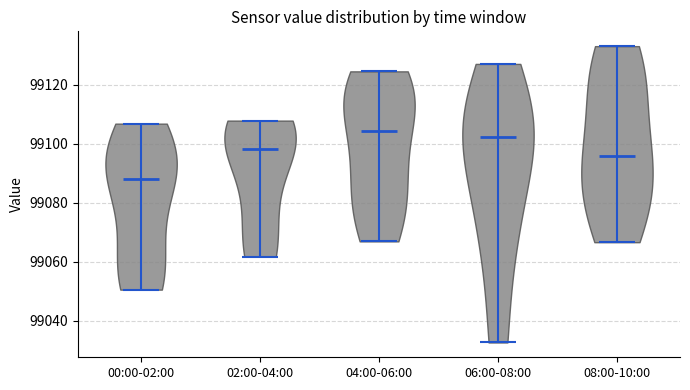

Which violin has the highest median line?

04:00-06:00